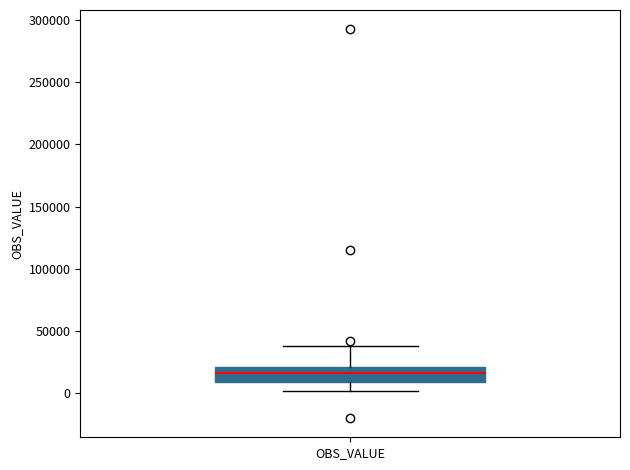

Transcribe this box plot: give where the median line is, the range the box spans, and where the two whiskers end, as read against the y-axis. The values are not printed on the chart, so give them approximately, as read against the axis.

median 15000, box 10000 to 20000, whiskers 0 to 40000